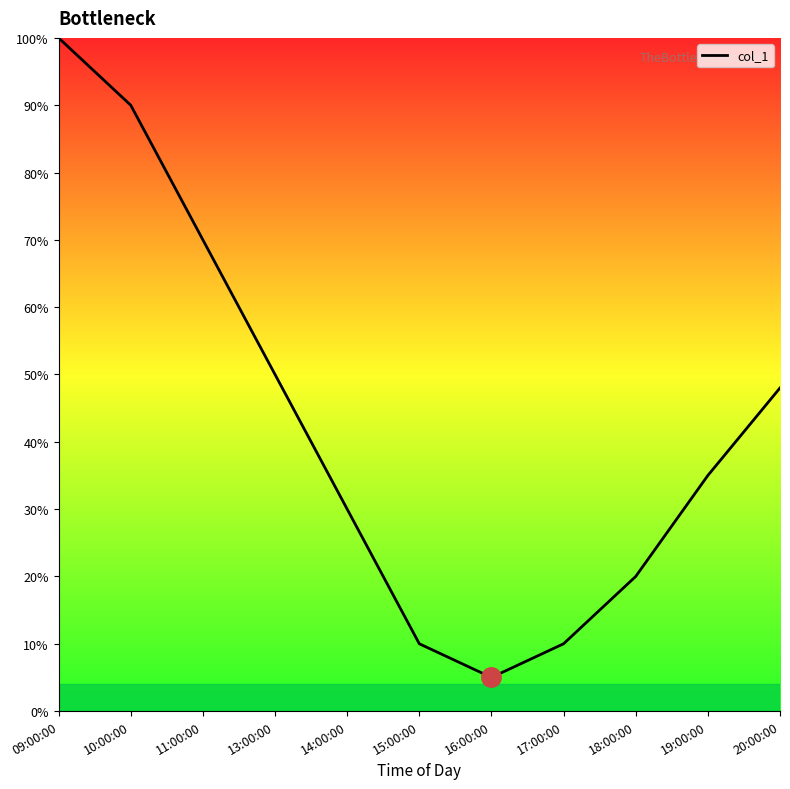

Does the chart display data point markers on the line(s)?

No